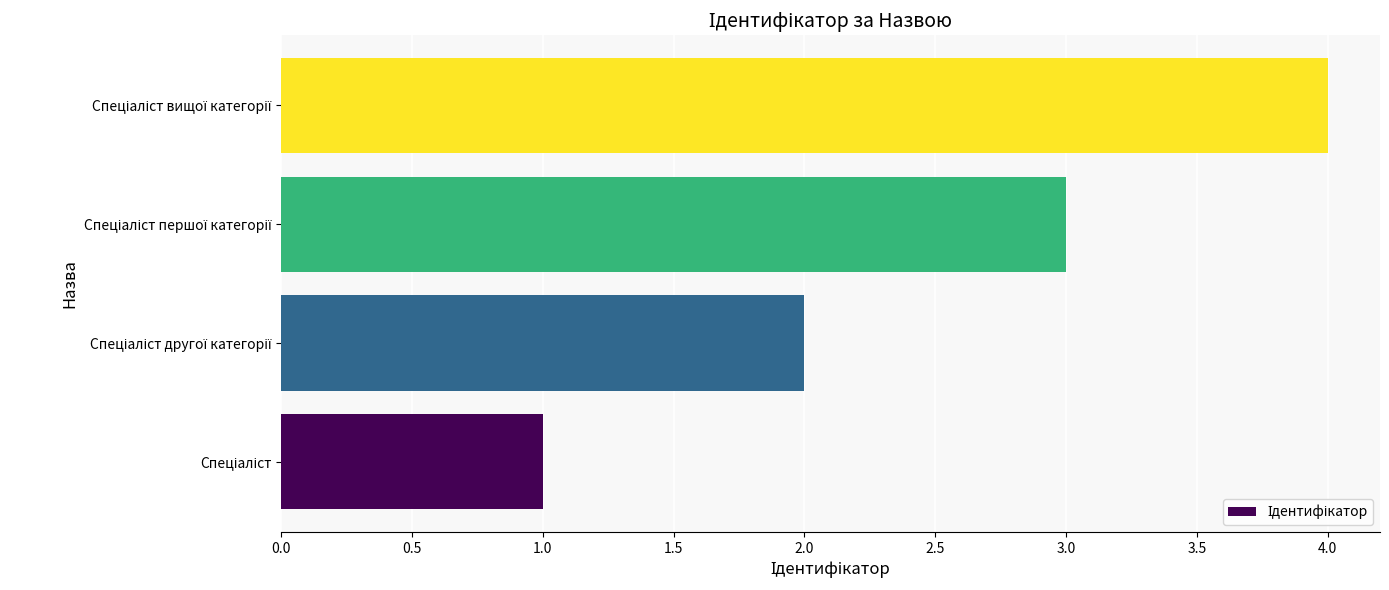

What is the difference between the maximum and minimum values?

3